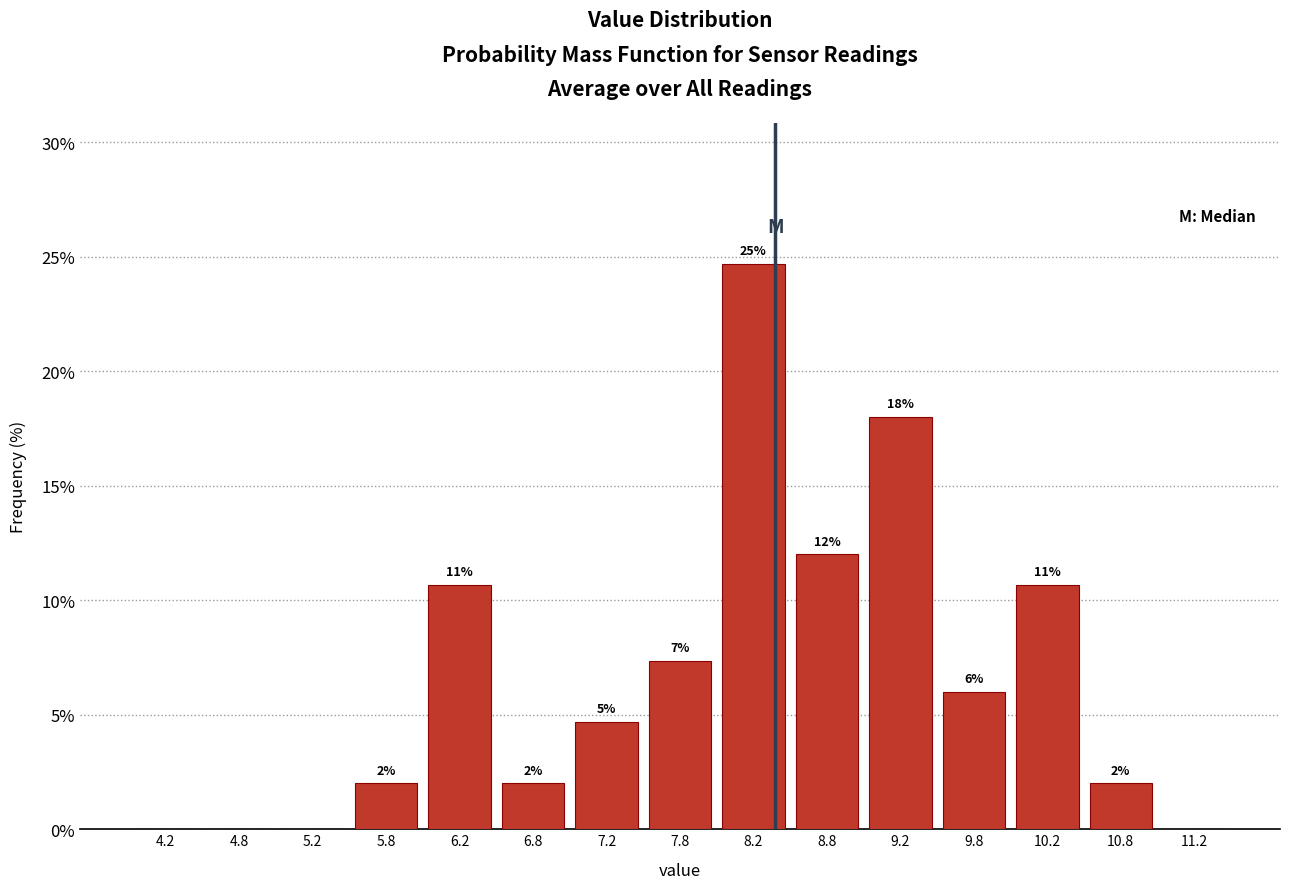

Over which range of the x-axis is the bar tallest?

8.0 to 8.5